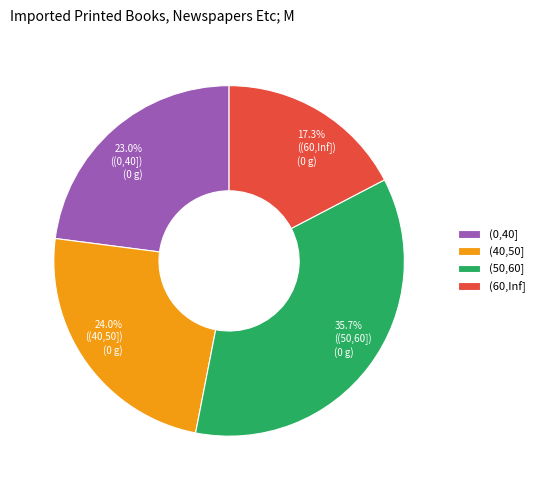

Which has a higher value, 17.3% ((60,Inf]) (0 g) or 23.0% ((0,40]) (0 g)?

23.0% ((0,40]) (0 g)